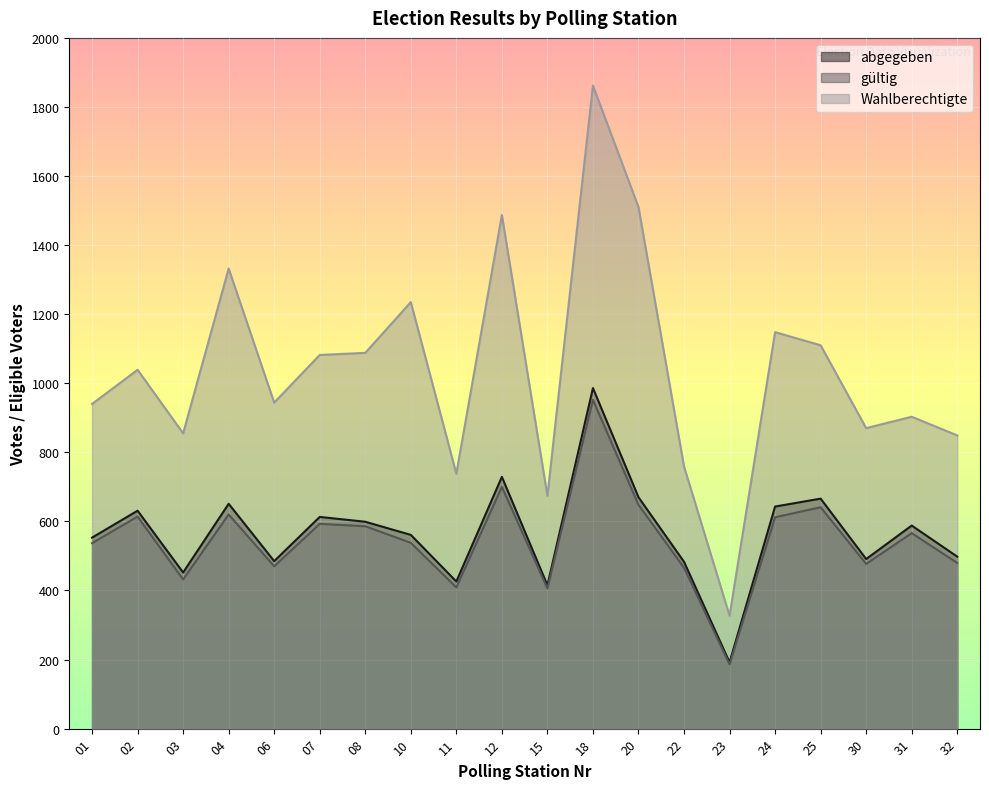

At which label does abgegeben first exceed 588?

02